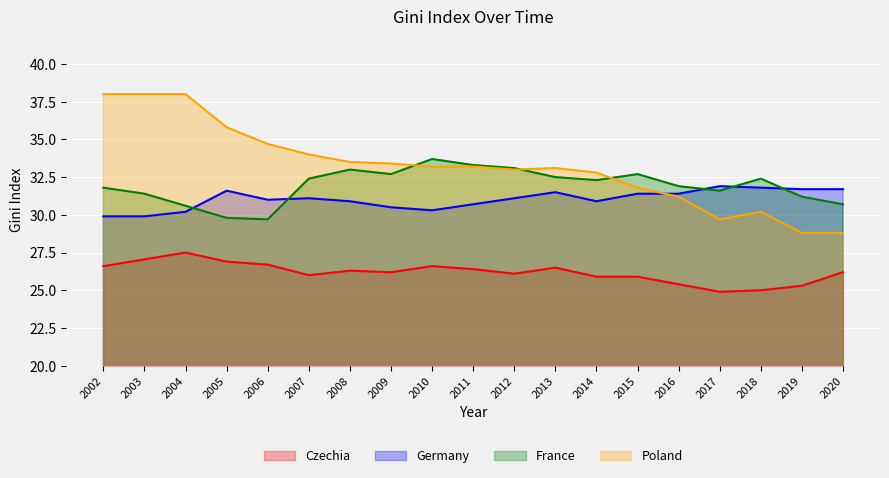

Count the number of categories in the chart.

19